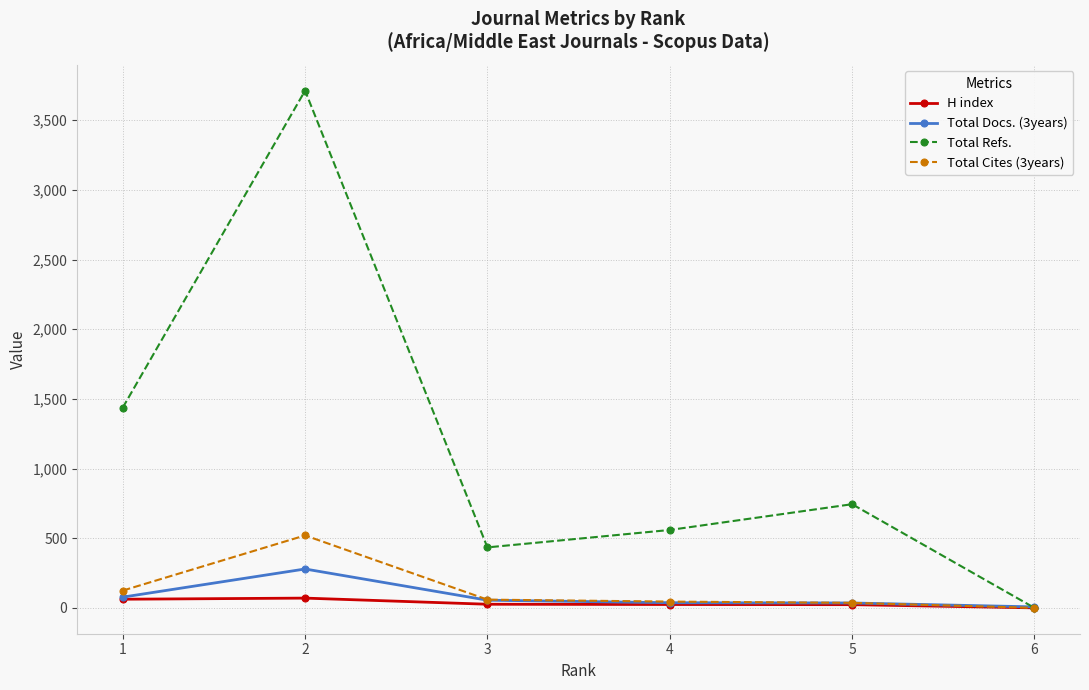

Which series has the widest spread of values?

Total Refs.